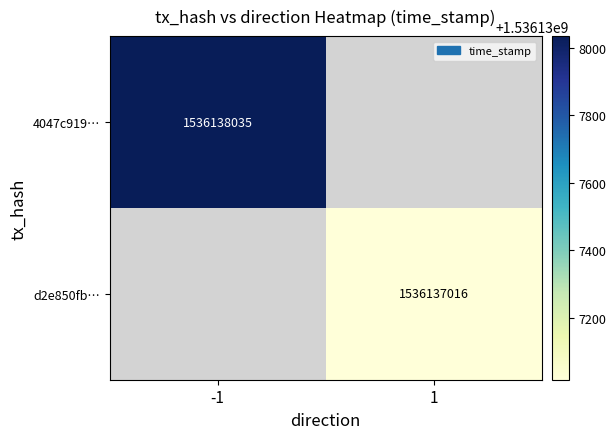

Reading left to right, extract all data points from this chart.

4047c9193f6231d61a8916bf79e4fe31871f07a: -1	1536138035
d2e850fb553aa89f570cd2ba31f6e323448b47e: 1	1536137016